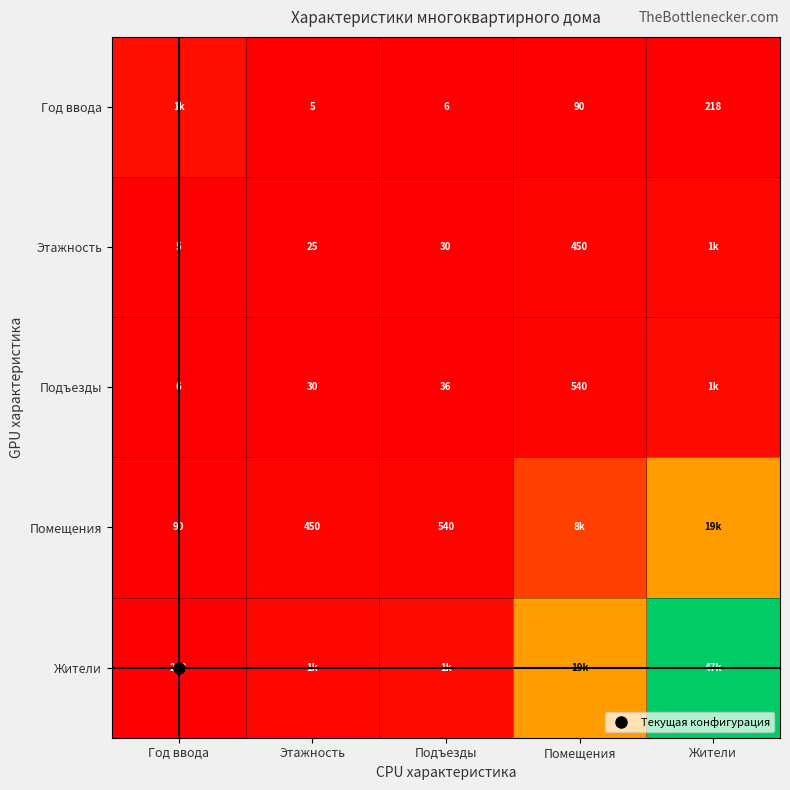

The Год ввода series shows 0.0 at Подъезды. True or false?

False